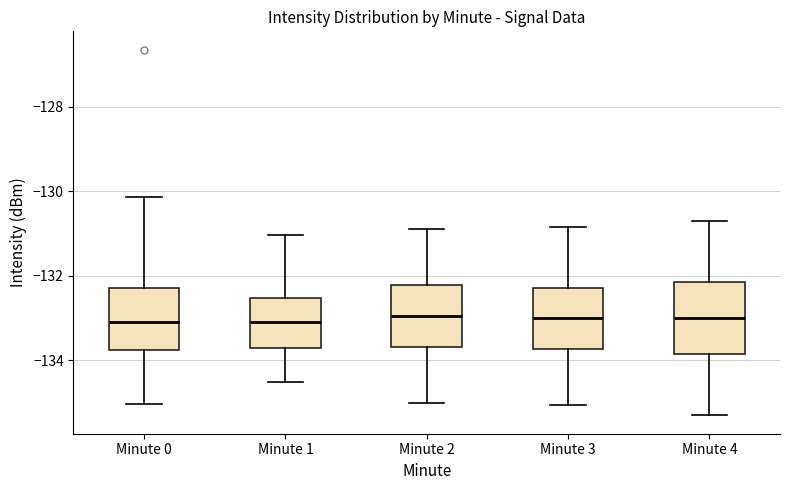

Reading left to right, read every box against the y-axis: the position of its median line, the range the box covers, and the ends of its whiskers. The values are not printed on the chart, so give them approximately, as read against the axis.

Minute 0: median -133.0, box -133.8 to -132.2, whiskers -135.0 to -130.2
Minute 1: median -133.0, box -133.8 to -132.6, whiskers -134.4 to -131.0
Minute 2: median -133.0, box -133.6 to -132.2, whiskers -135.0 to -130.8
Minute 3: median -133.0, box -133.8 to -132.2, whiskers -135.0 to -130.8
Minute 4: median -133.0, box -133.8 to -132.2, whiskers -135.2 to -130.6